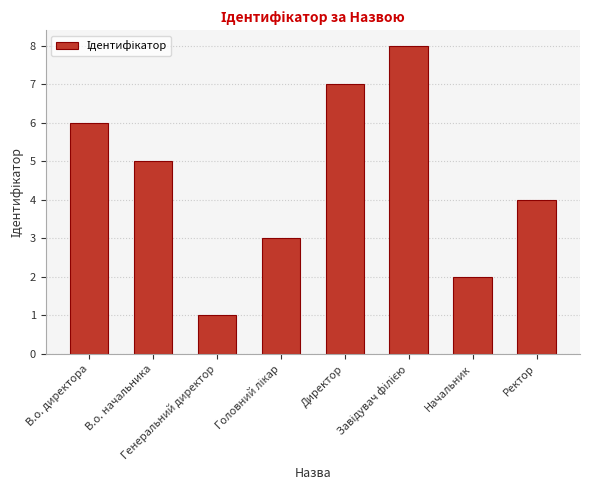

Between Генеральний директор and Директор, which is larger?

Директор